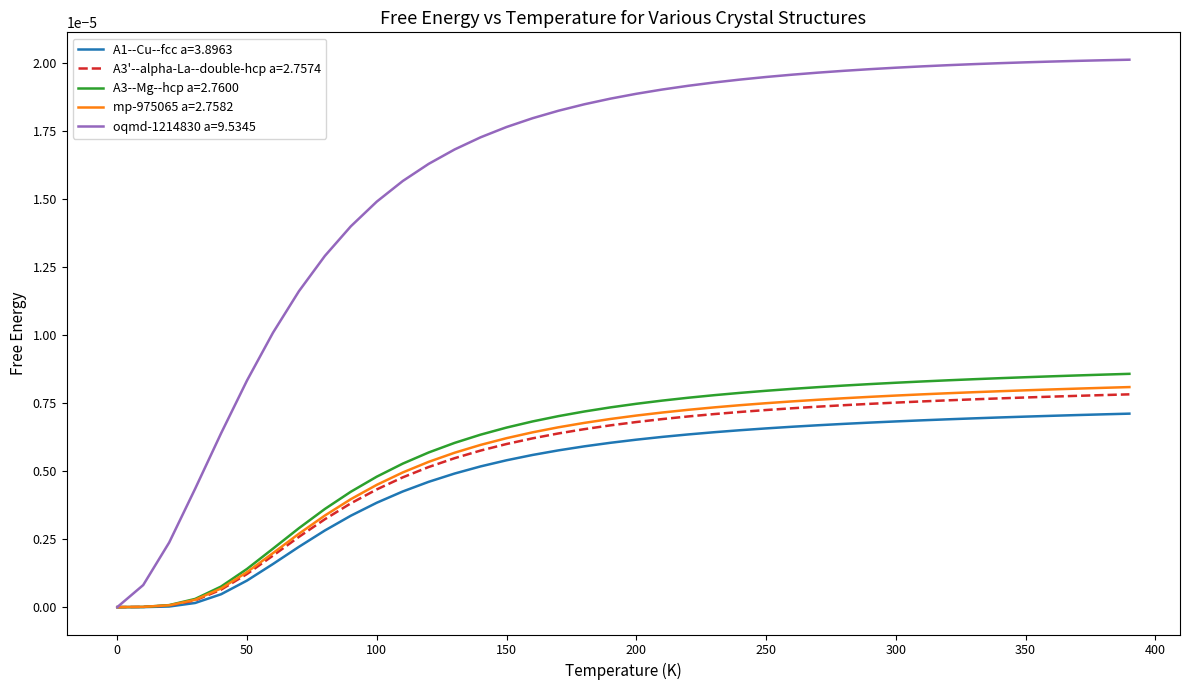

Which series has the largest range (max minus min)?

oqmd-1214830 a=9.5345